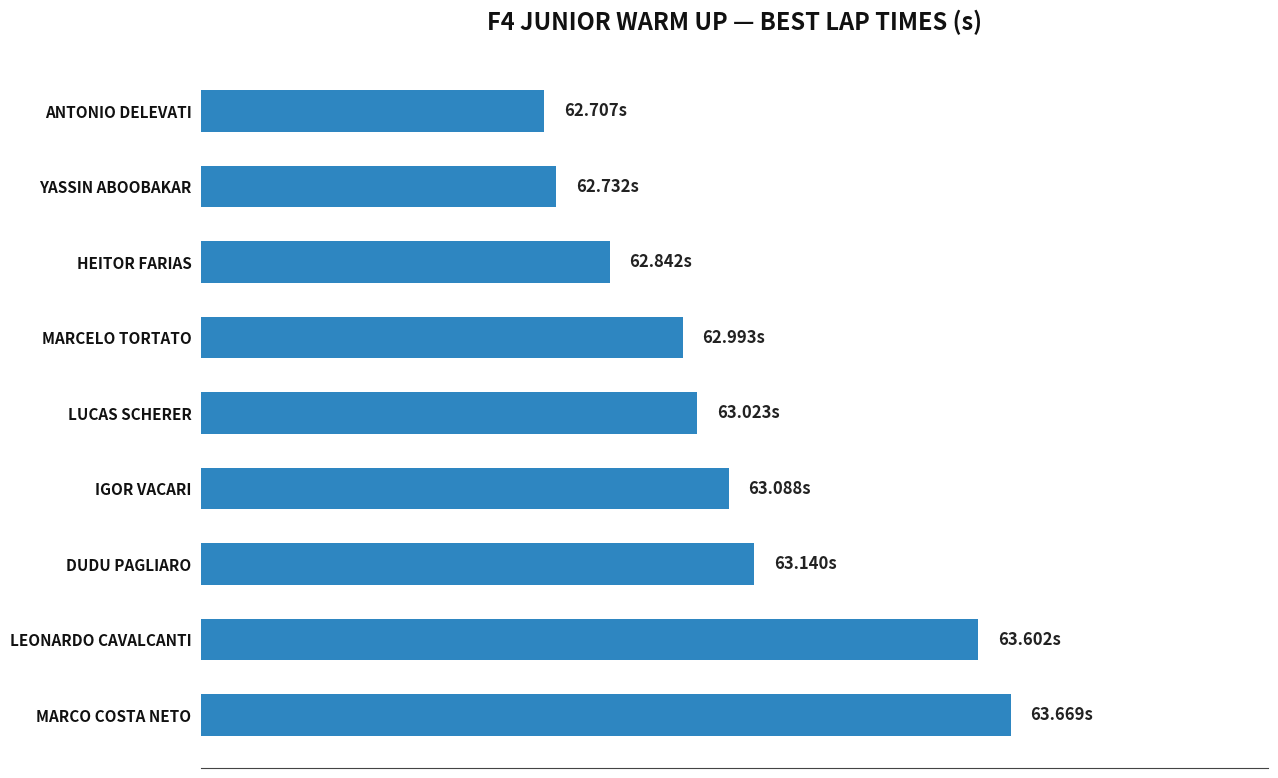

How many values are below 63?

4